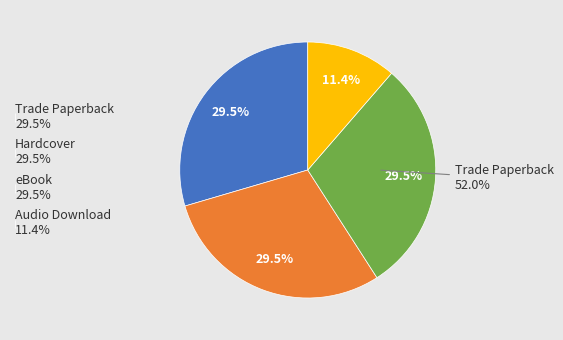

To the nearest percent, what is the combined percentage of Hardcover and Trade Paperback?

59%